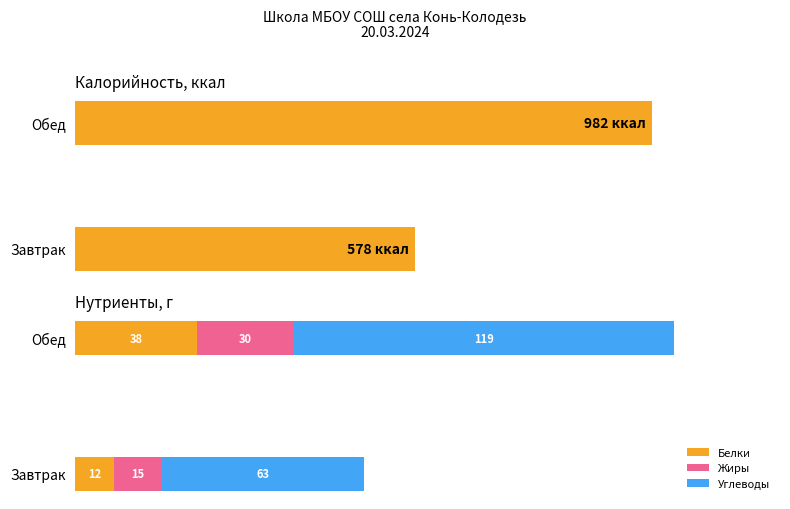

What is the lowest value of the Жиры series?

15